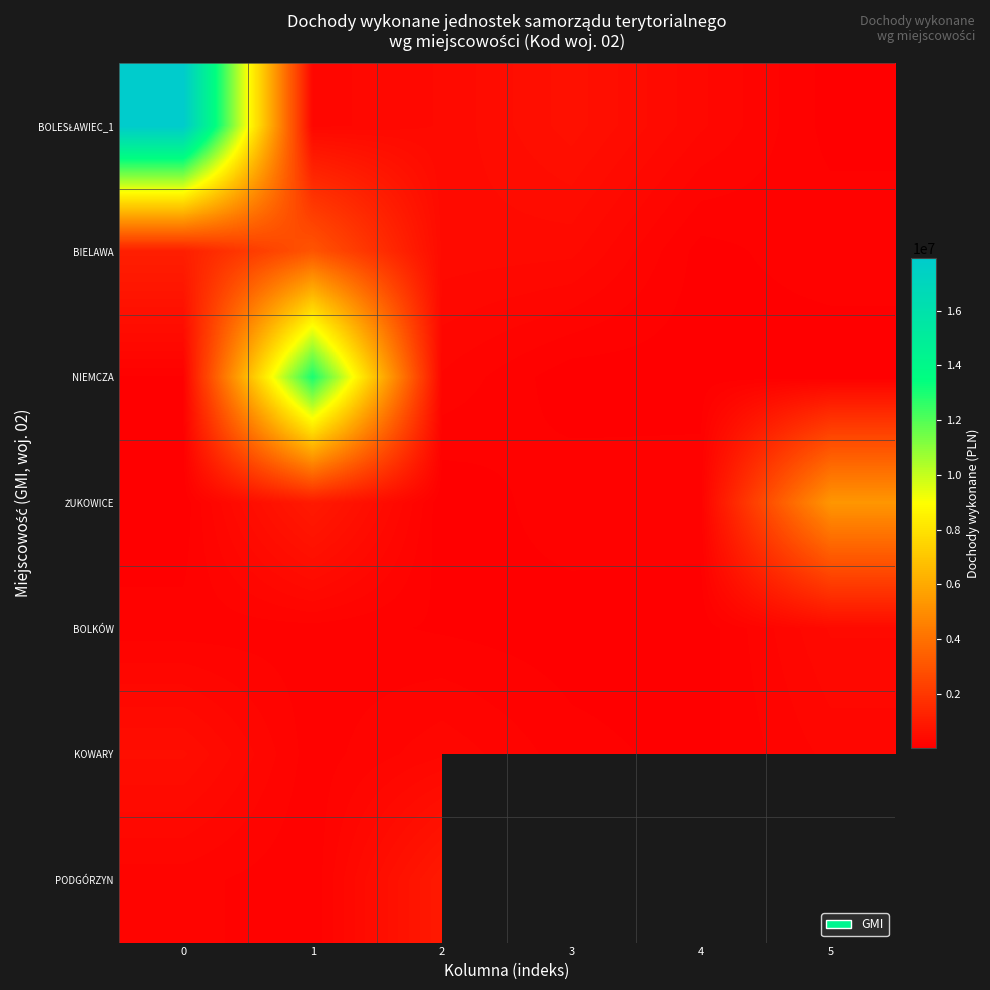

What is the difference between the highest and lowest values at 5?

5294259.0